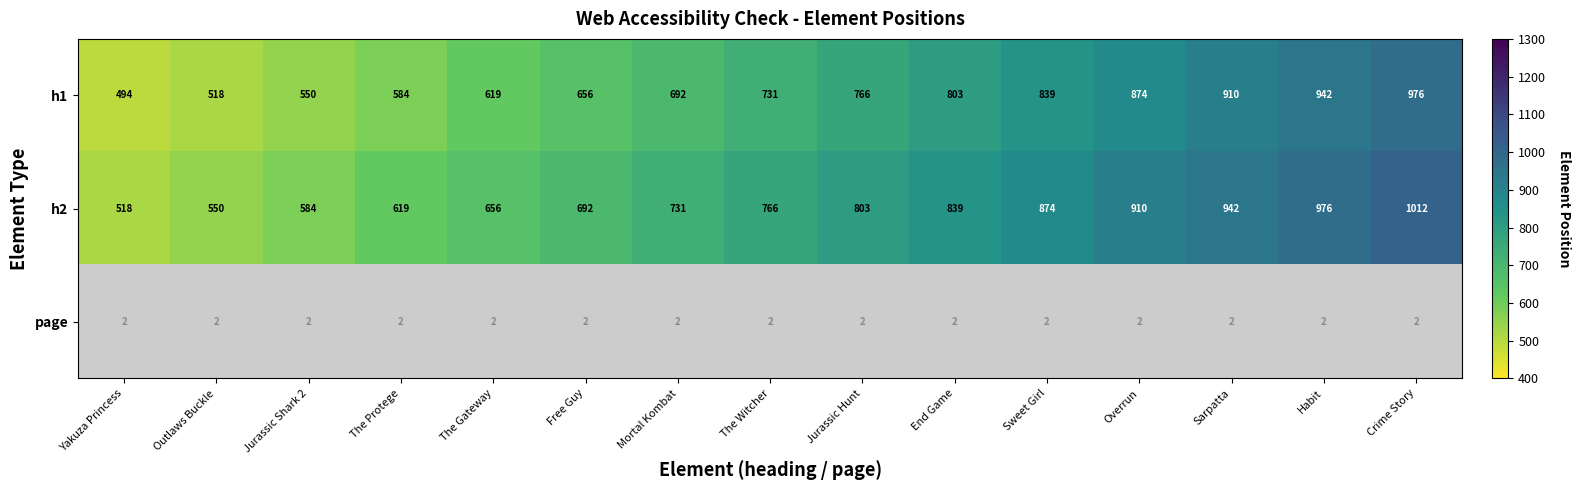

What value does the h2 series have at The Protege, to the nearest 10?

620